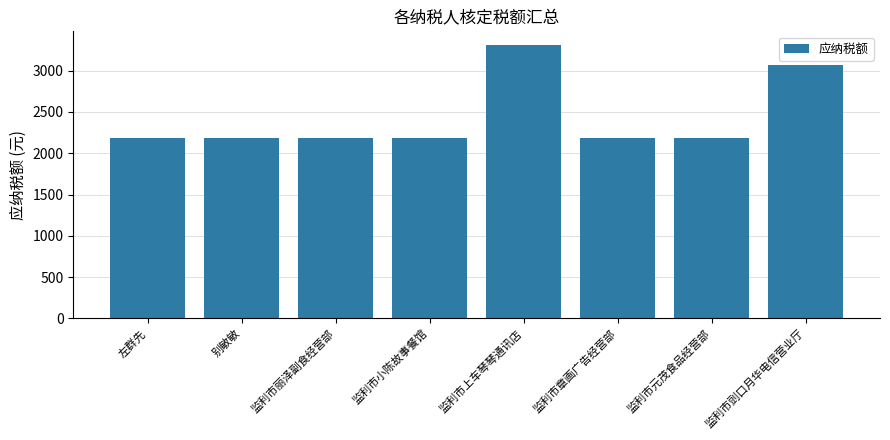

What is the change in value from 监利市上车琴琴通讯店 to 监利市元茂食品经营部?

-1131